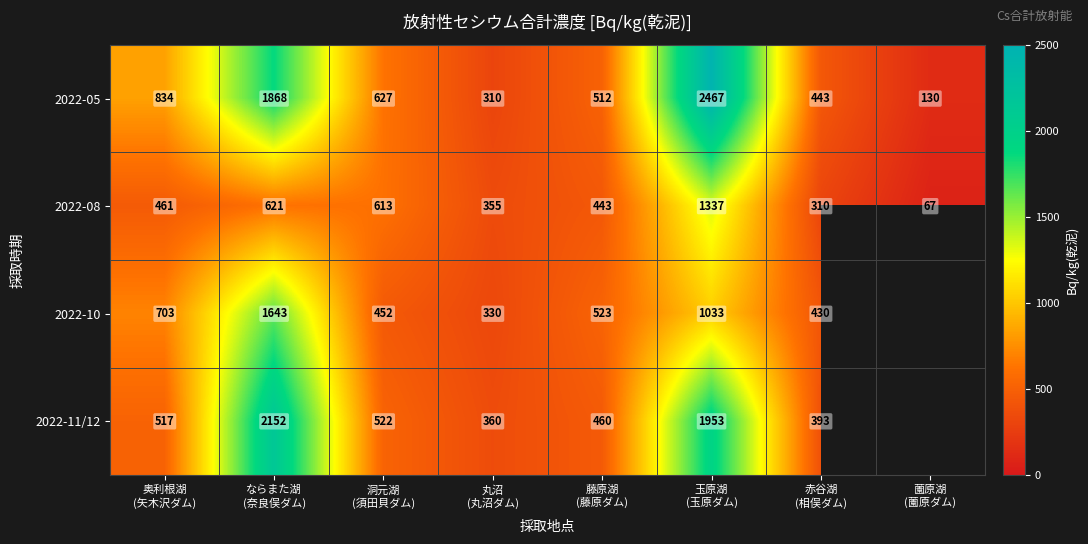

Which has a higher value, 洞元湖
(須田貝ダム) or 赤谷湖
(相俣ダム)?

洞元湖
(須田貝ダム)